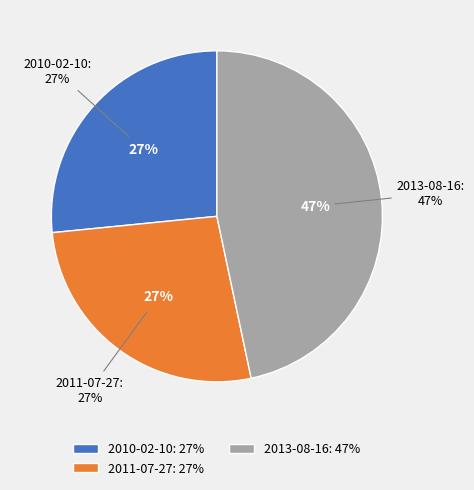

What is the ratio of the value at 2011-07-27 to the value at 2010-02-10?

1.0